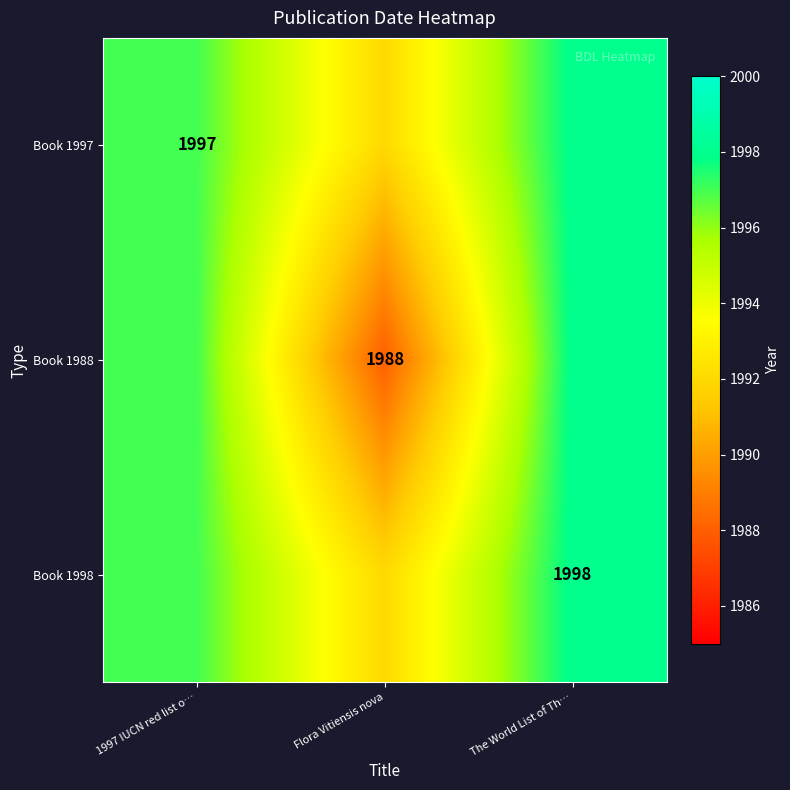

Count the Book 1988 values in the range 1988 to 1998.

3